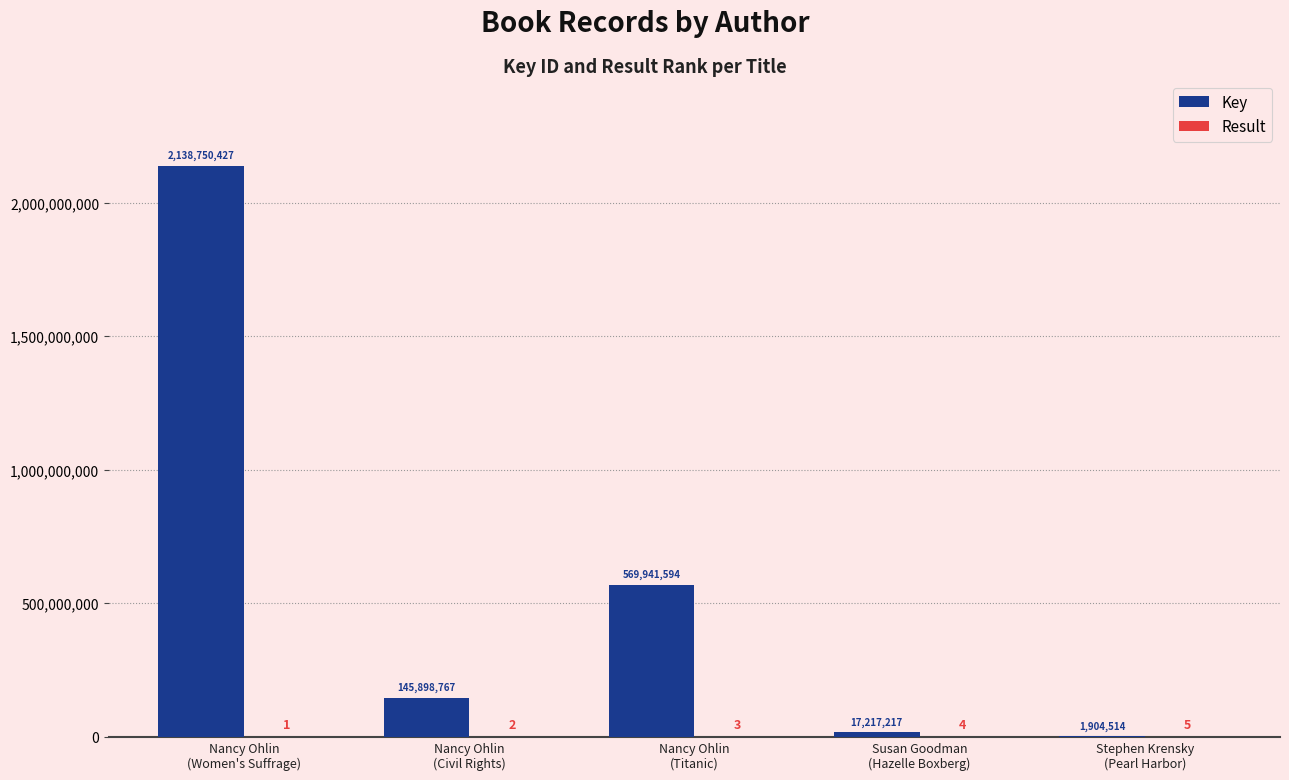

Are the bars grouped side by side (vs. stacked)?

Yes